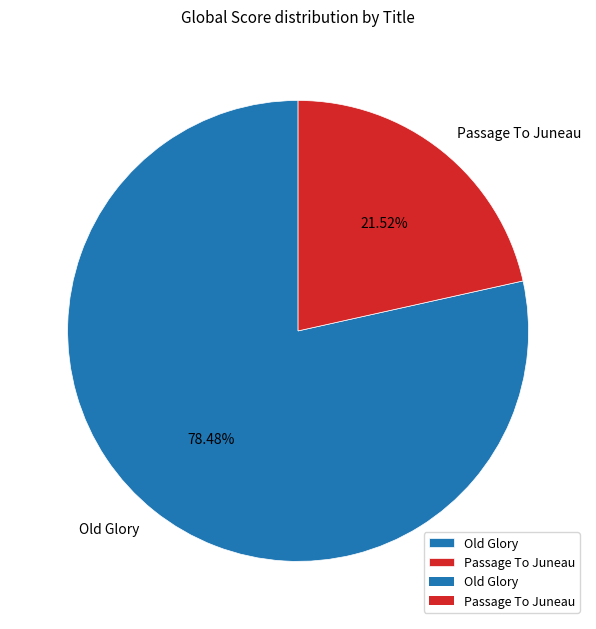

To the nearest percent, what is the combined percentage of Old Glory and Passage To Juneau?

100%